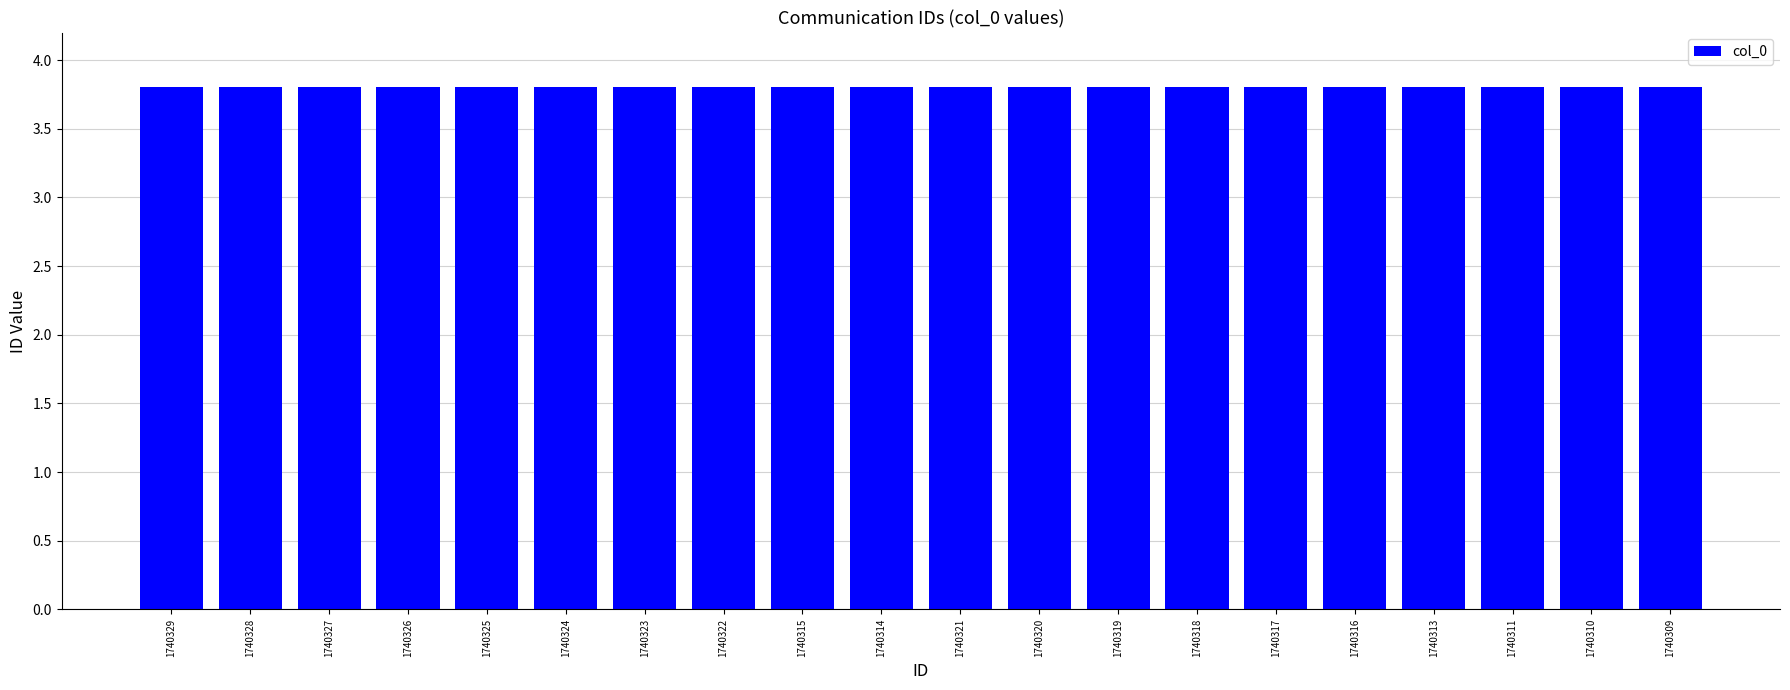

What is the maximum value shown in the chart?

3.8